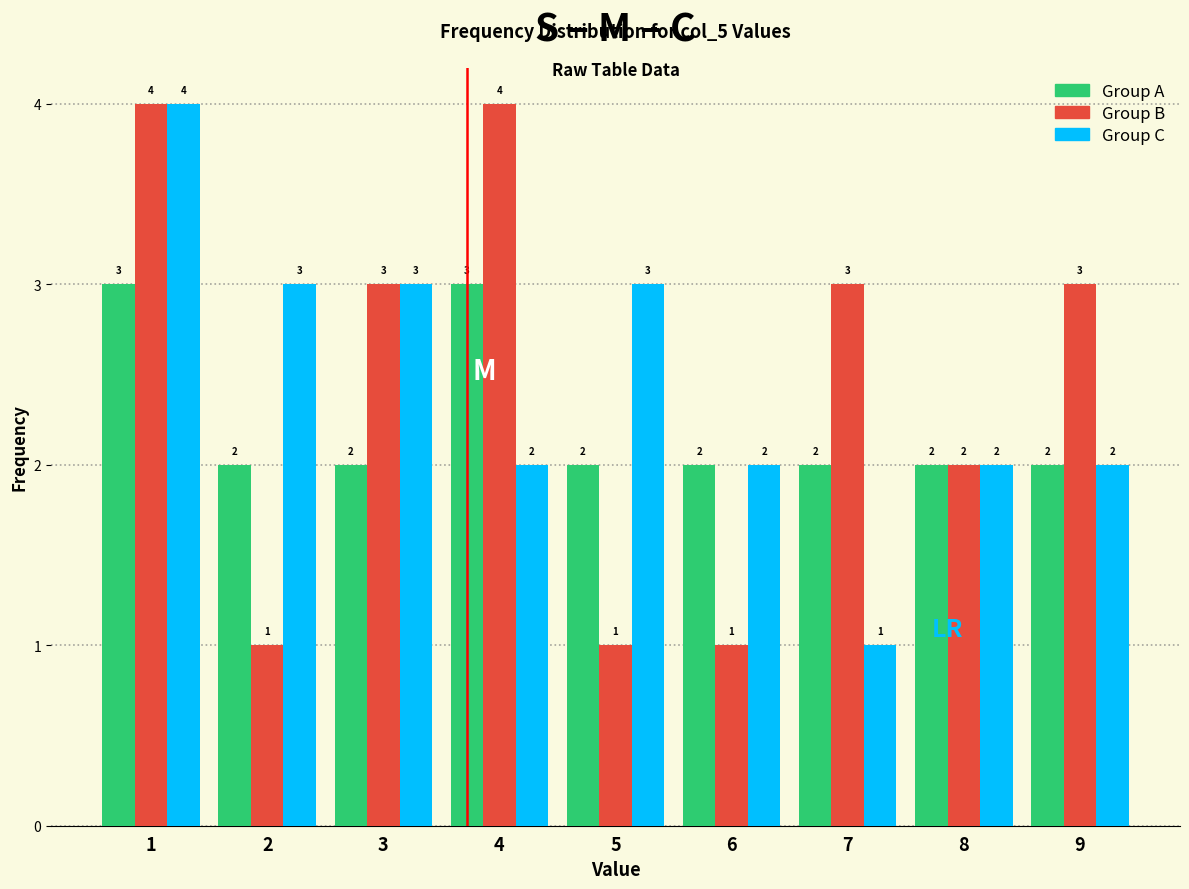

What is the total value across all series at 5?

6